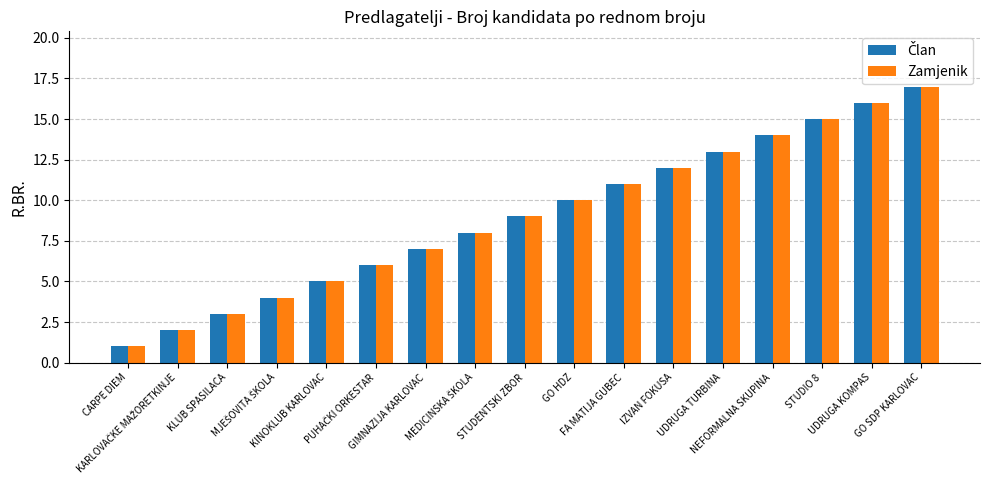

What is the difference between the maximum and minimum values in the Zamjenik series?

16